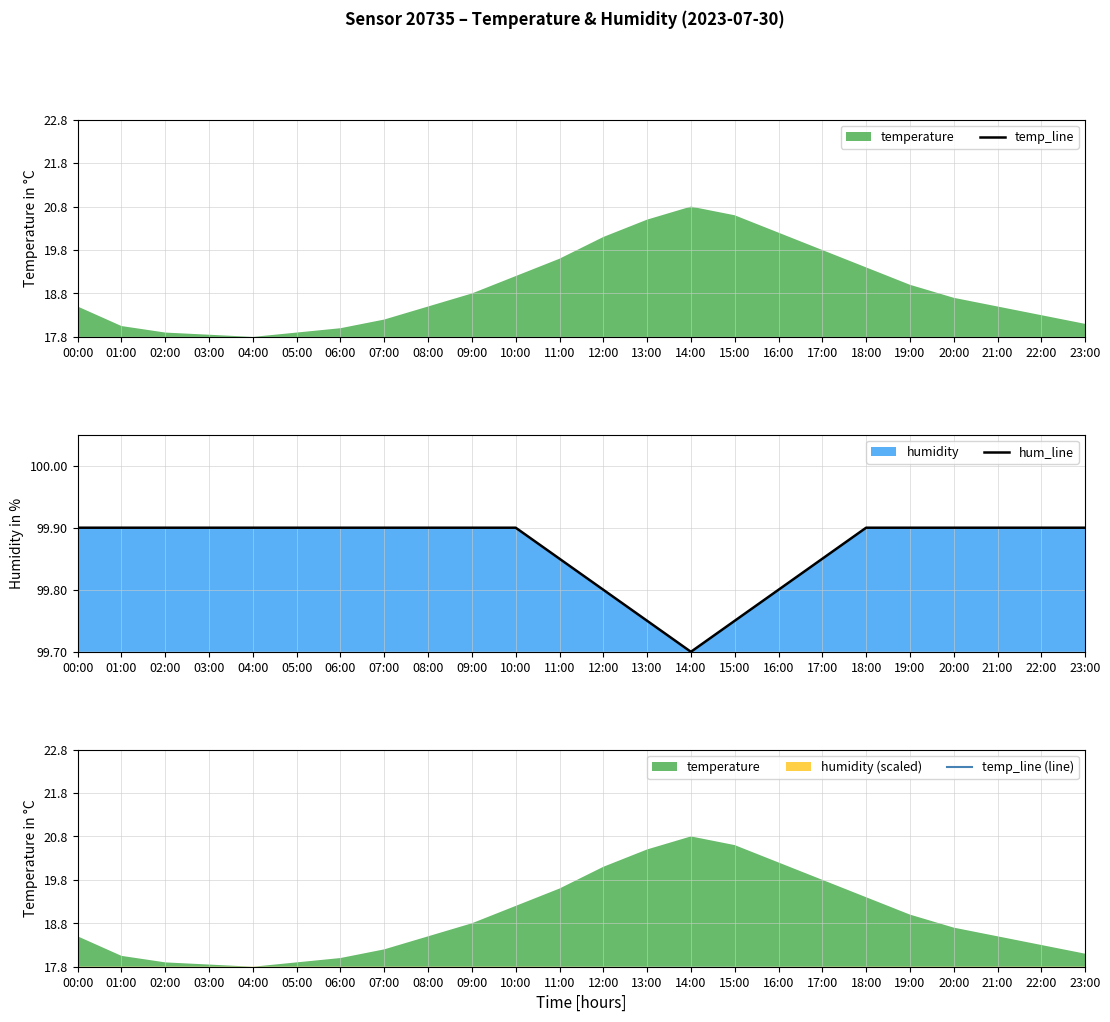

How many lines are shown in the chart?

3